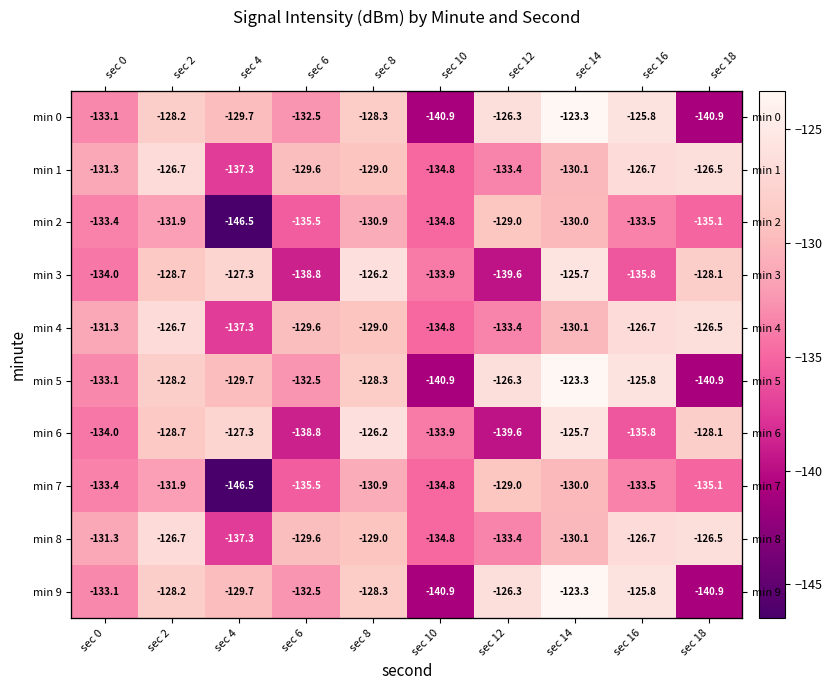

What is the greatest value displayed?

-123.3